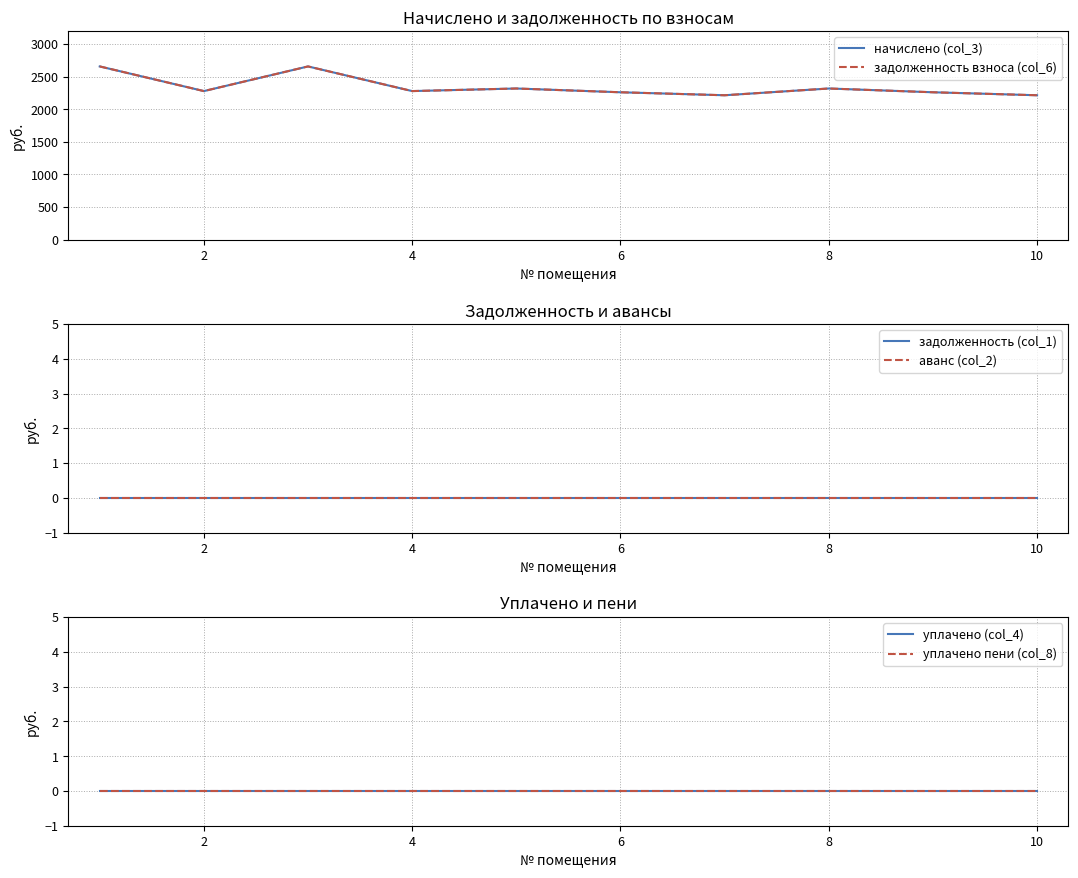

At which category does начислено (col_3) reach its first local valley?

2